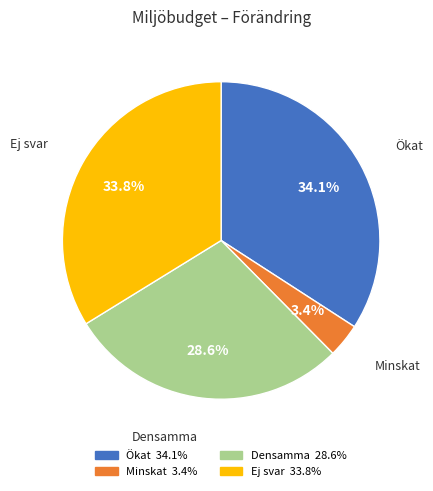

What is the ratio of the value at Minskat to the value at Ej svar?

0.1